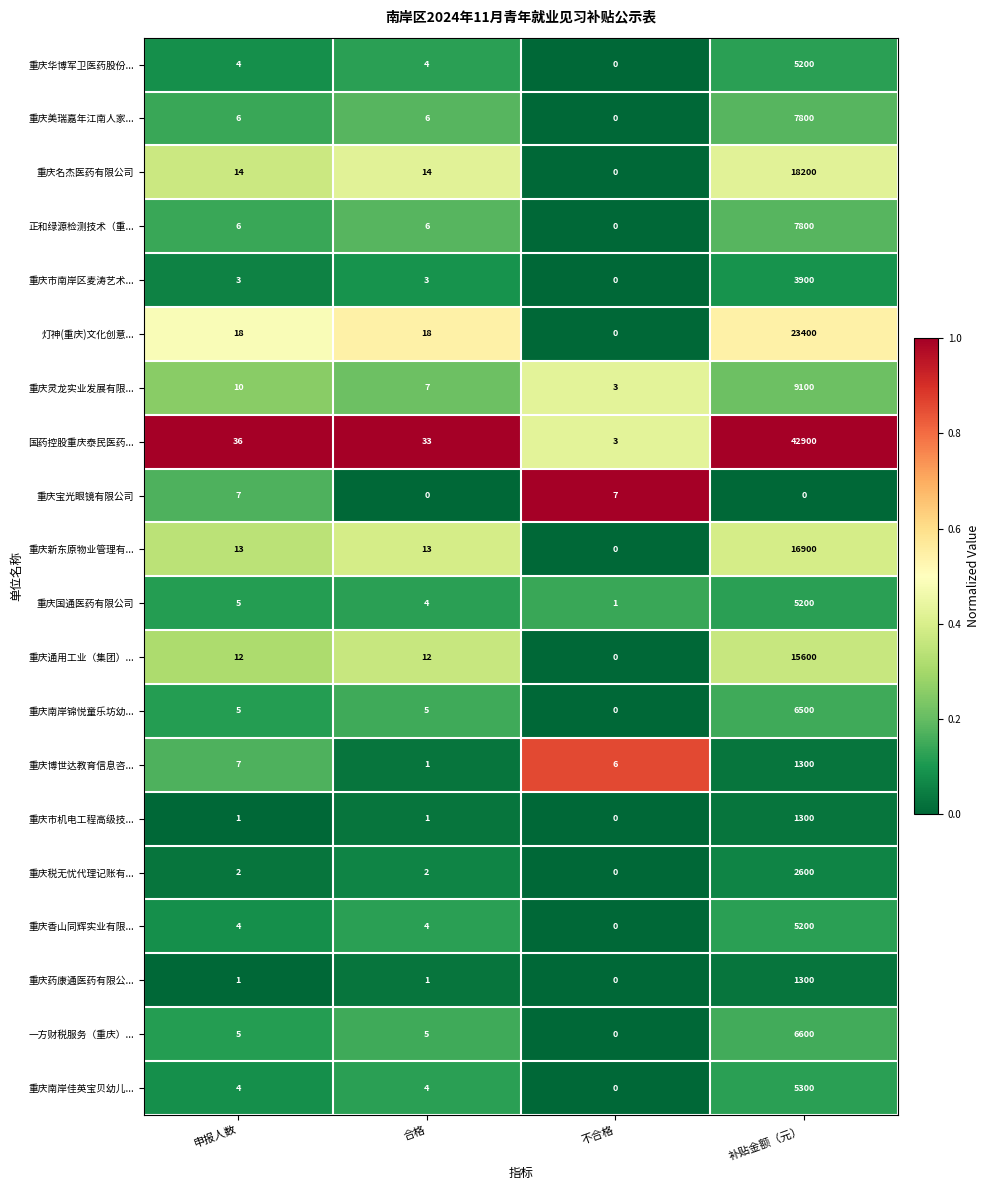

The value of 重庆国通医药有限公司 at 合格 is 4. True or false?

True